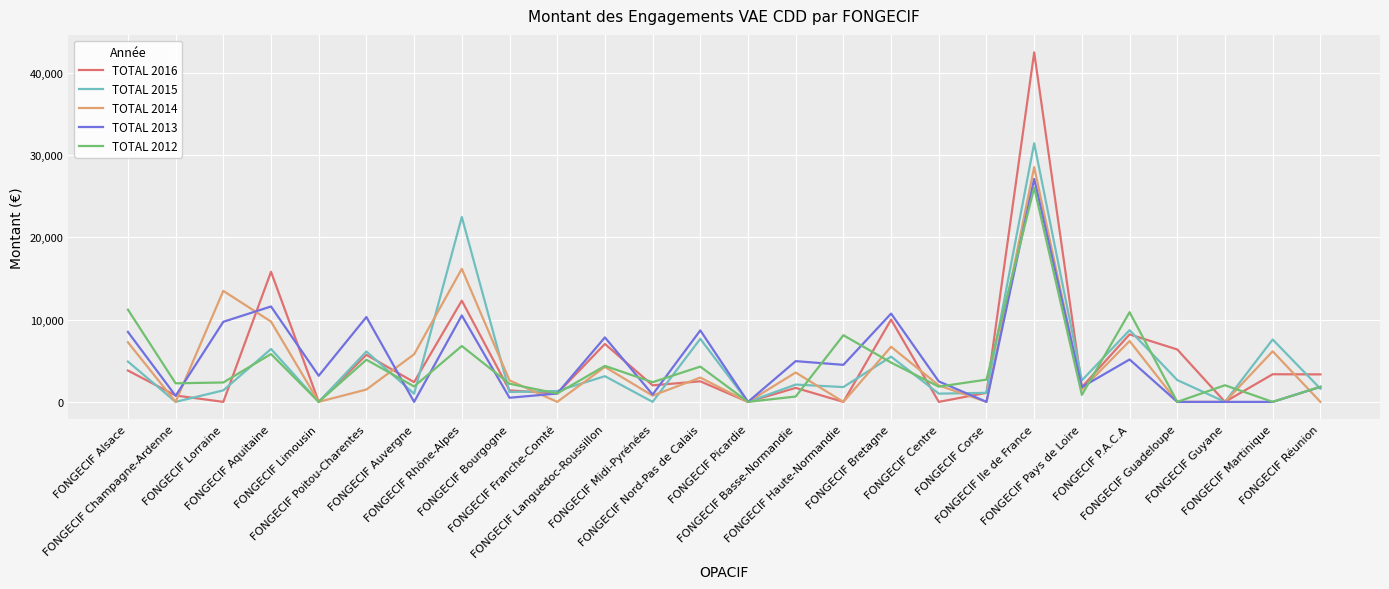

True or false: TOTAL 2014 has more than 0 interior local peaks.

True